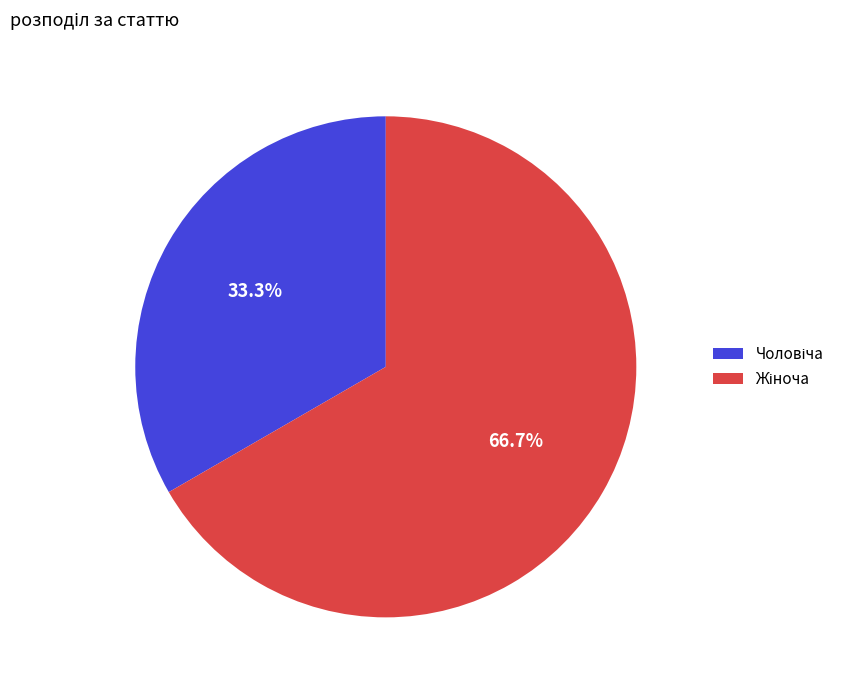

Does any single category account for the majority?

Yes